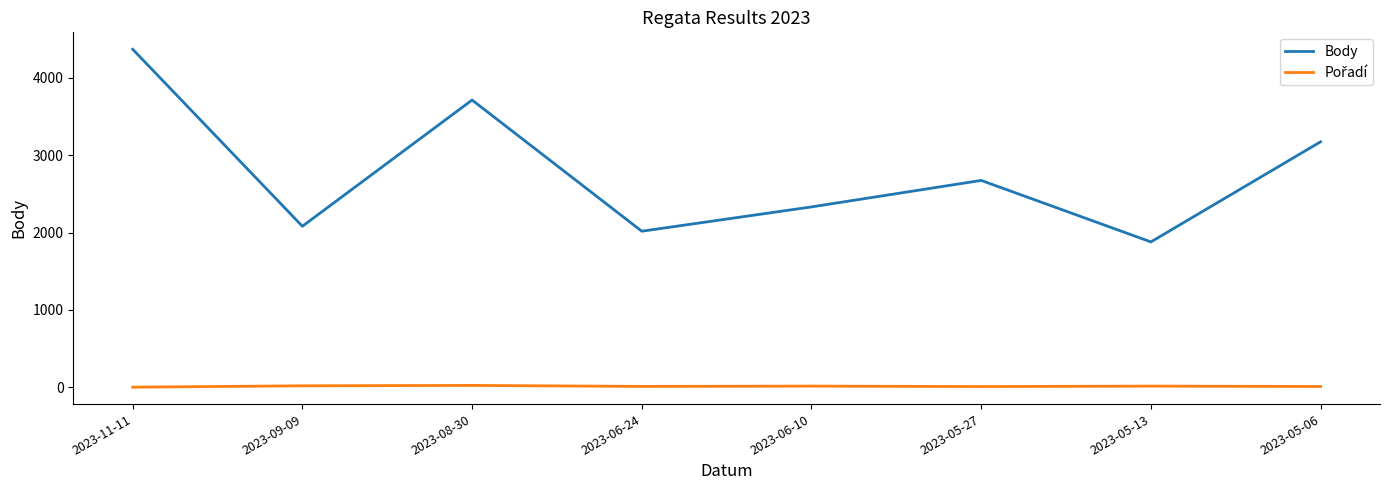

At which category is the sum across all series the highest?

2023-11-11